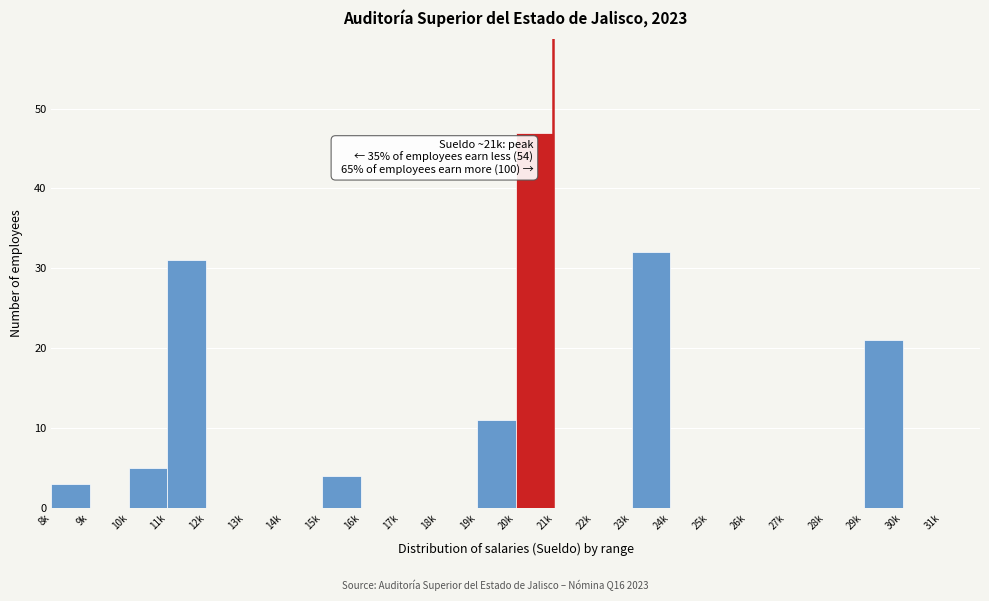

Reading left to right, list all the values displayed in this chart.

8k=3	9k=0	10k=5	11k=31	12k=0	13k=0	14k=0	15k=4	16k=0	17k=0	18k=0	19k=11	20k=47	21k=0	22k=0	23k=32	24k=0	25k=0	26k=0	27k=0	28k=0	29k=21	30k=0	31k=0